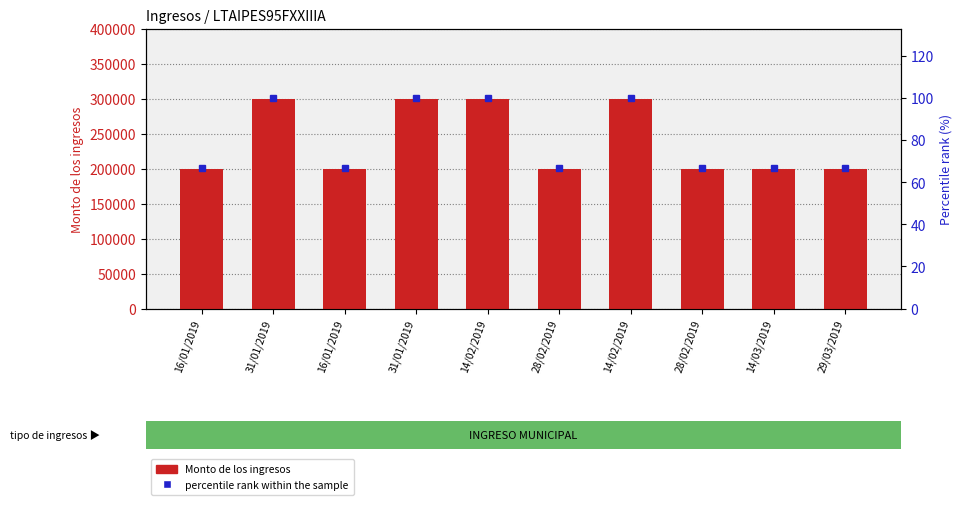

What is the difference between the highest and lowest values at 14/02/2019?

299900.0